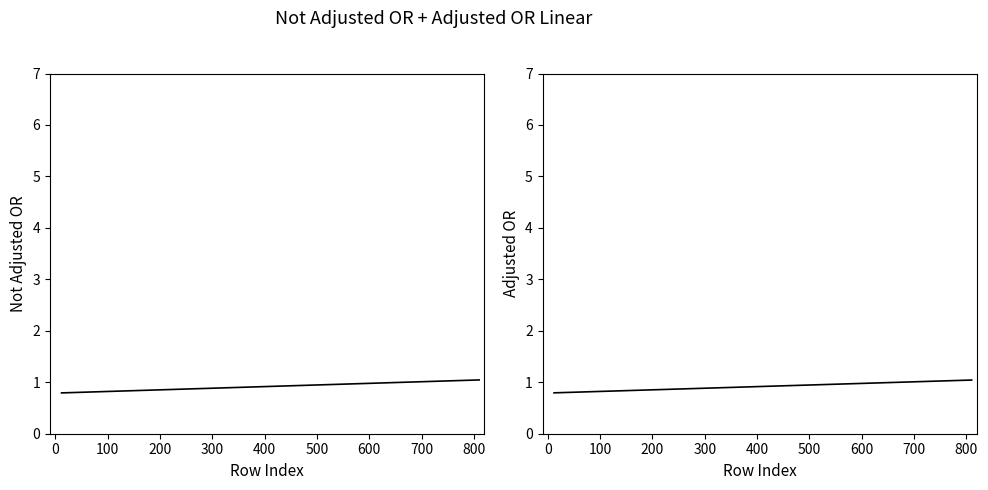

Does the chart have visible grid lines?

No